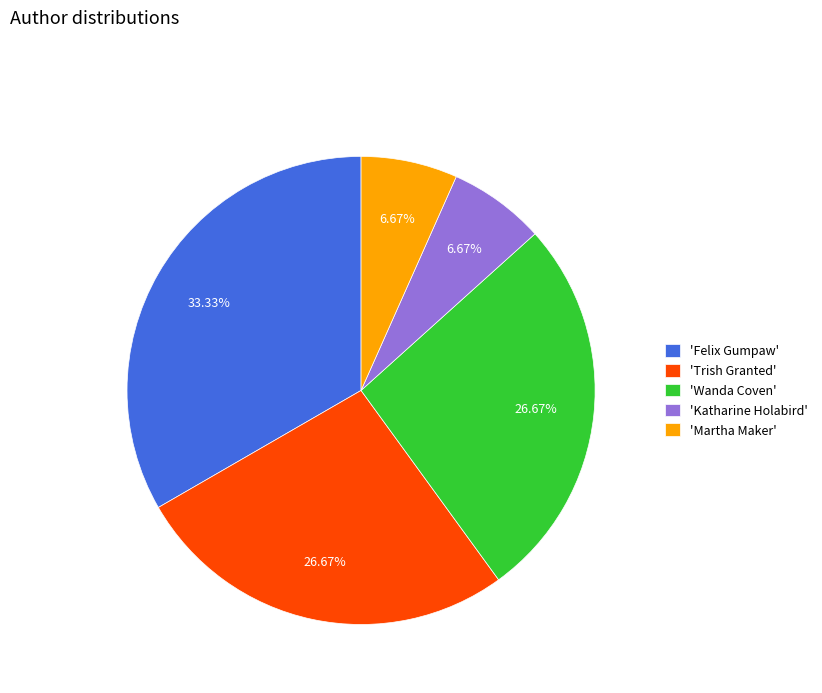

What is the largest slice in the pie chart?

'Felix Gumpaw'